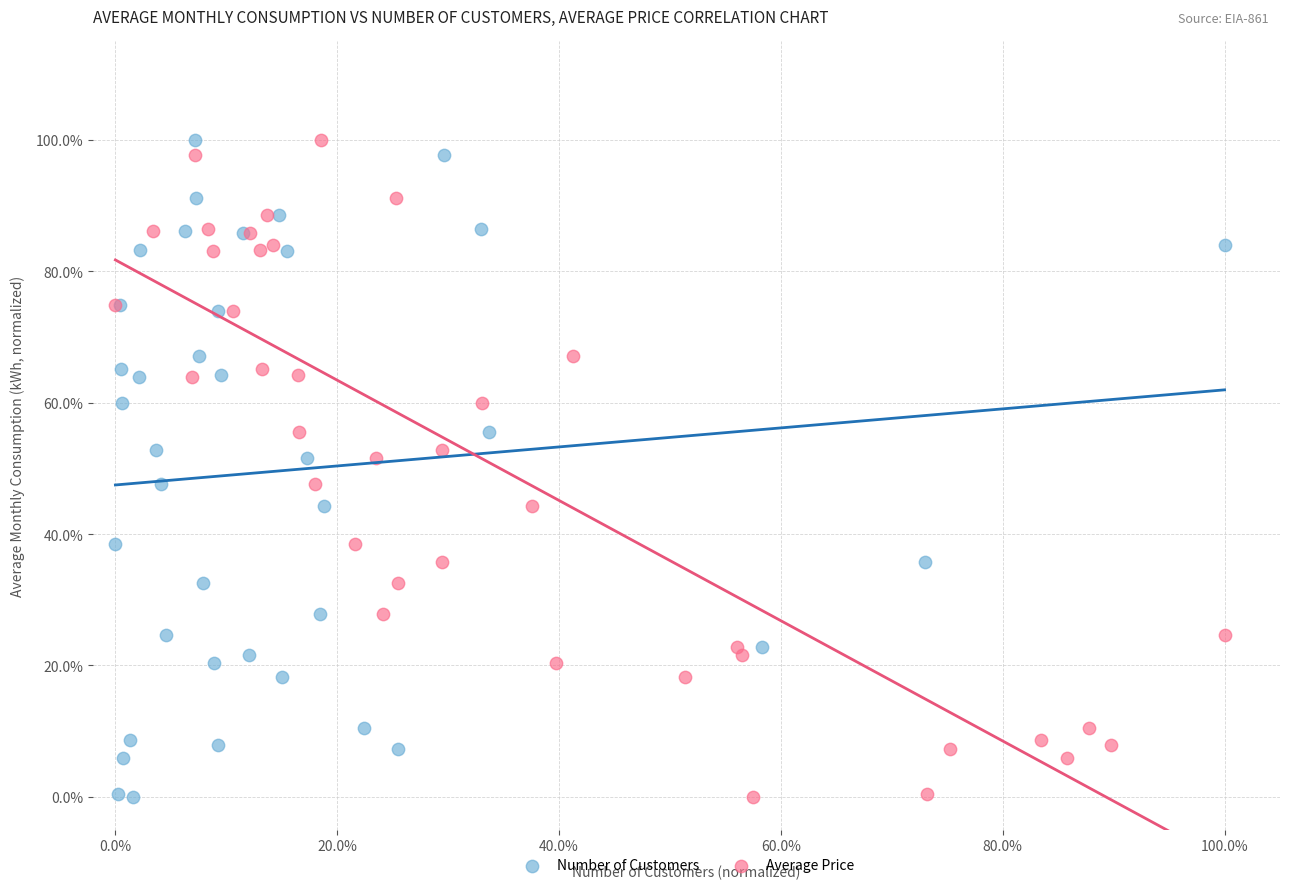

What are all the series names shown in the legend?

Number of Customers, Average Price